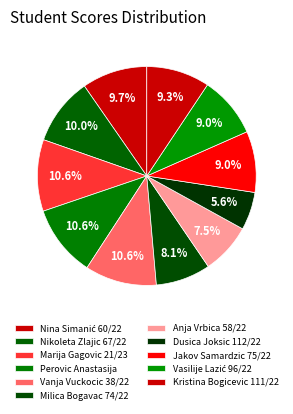

Rank the categories by value from lowest to highest.

Dusica Joksic 112/22, Anja Vrbica 58/22, Milica Bogavac 74/22, Jakov Samardzic 75/22, Vasilije Lazić 96/22, Kristina Bogicevic 111/22, Nina Simanić 60/22, Nikoleta Zlajic 67/22, Marija Gagovic 21/23, Perovic Anastasija, Vanja Vuckocic 38/22